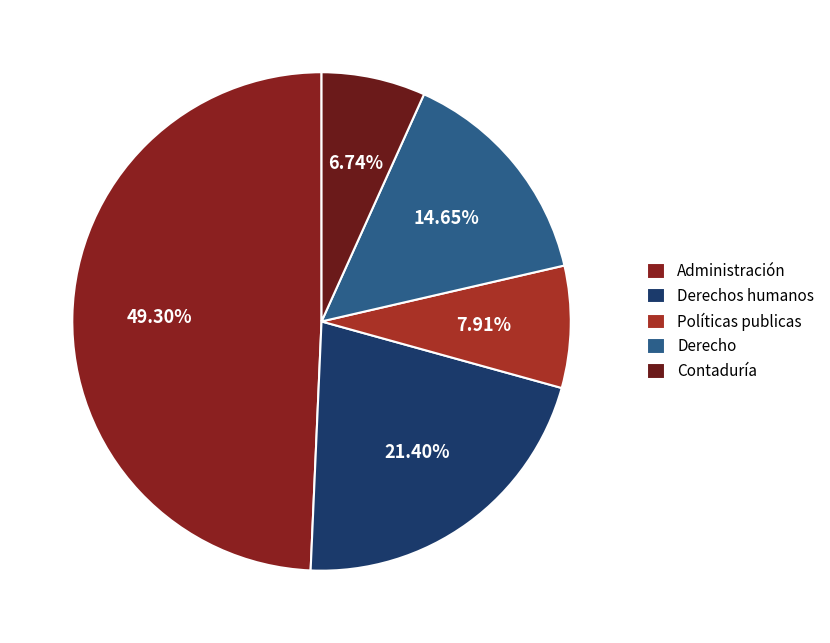

To the nearest percent, what percentage of the pie is Administración?

49%